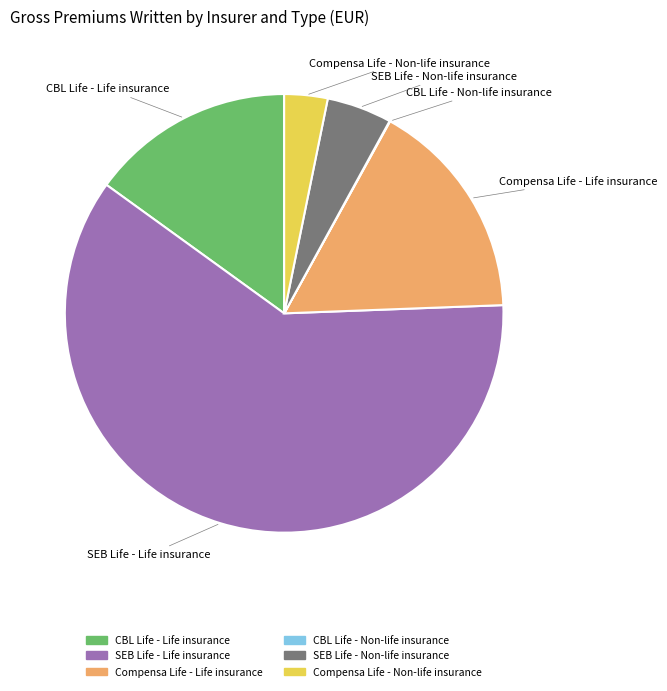

Which category accounts for the majority?

SEB Life - Life insurance